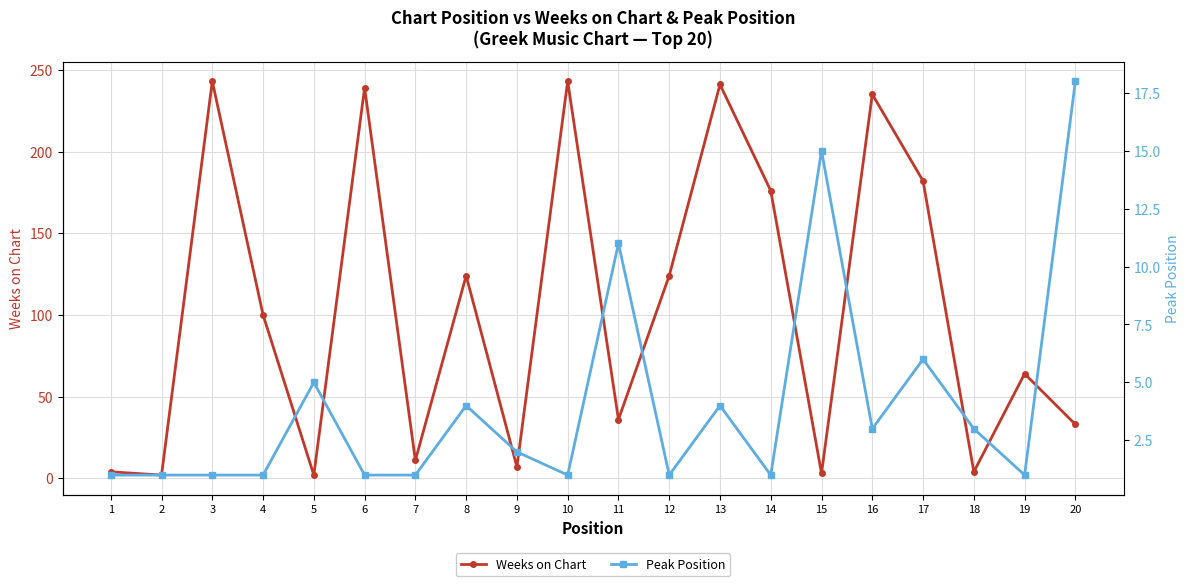

What is the total value across all series at 2?

3